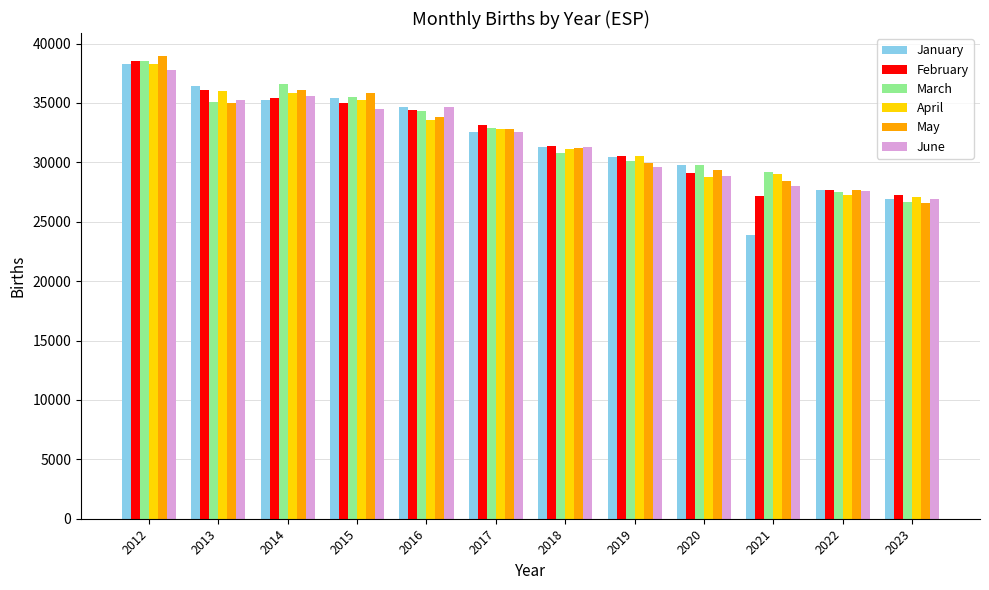

Which series has the widest spread of values?

January